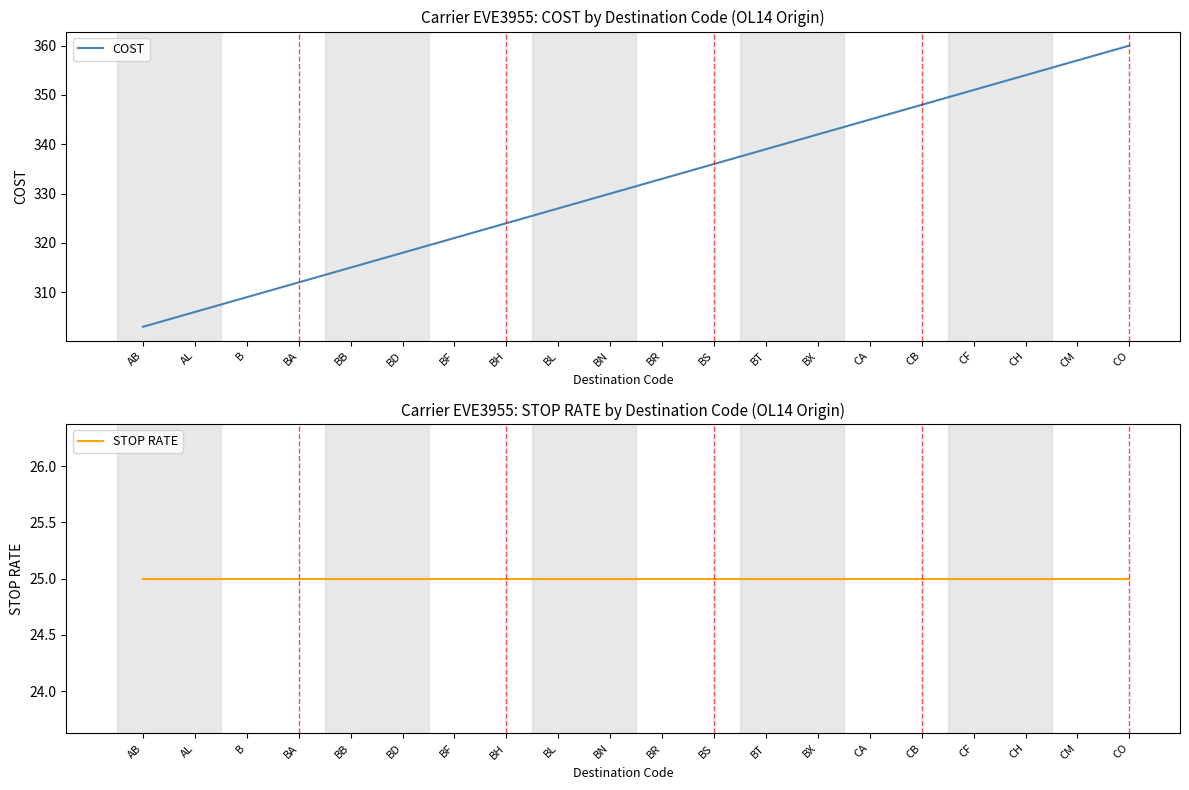

At how many categories does at least one series exceed 353?

3